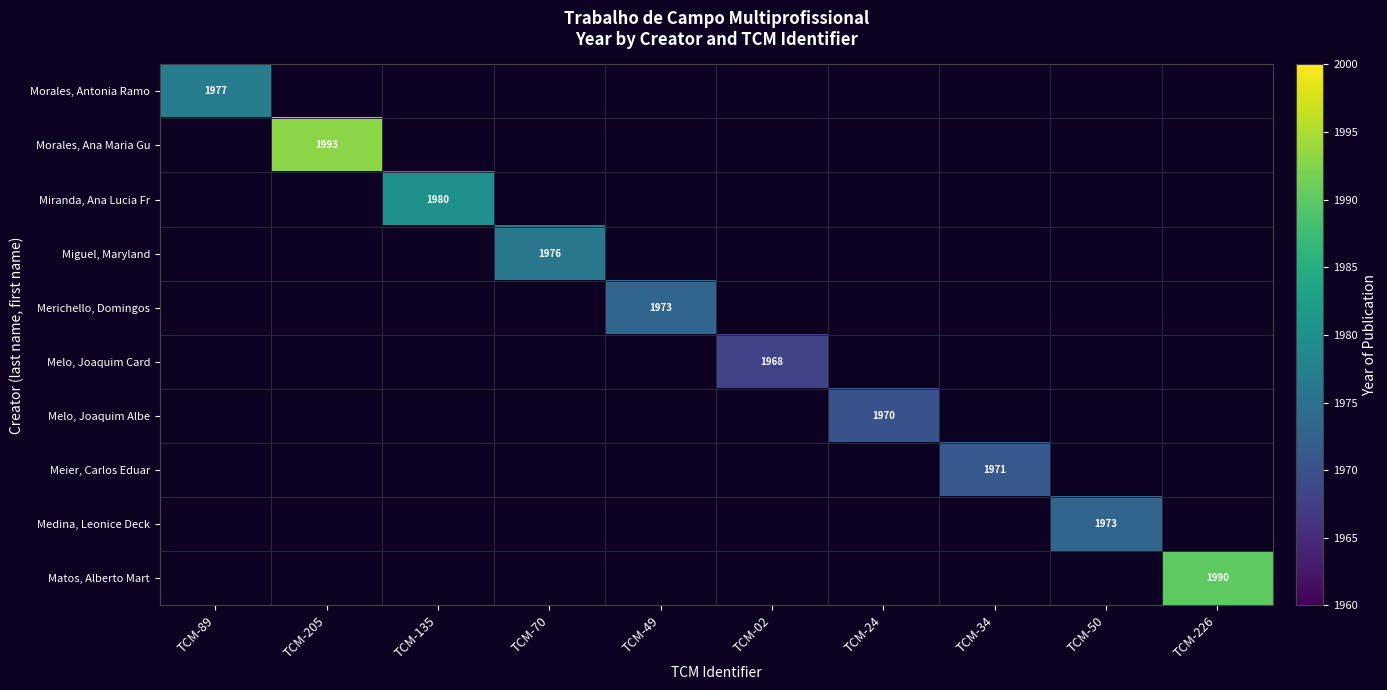

At which category does the chart reach its peak across all series?

TCM-205